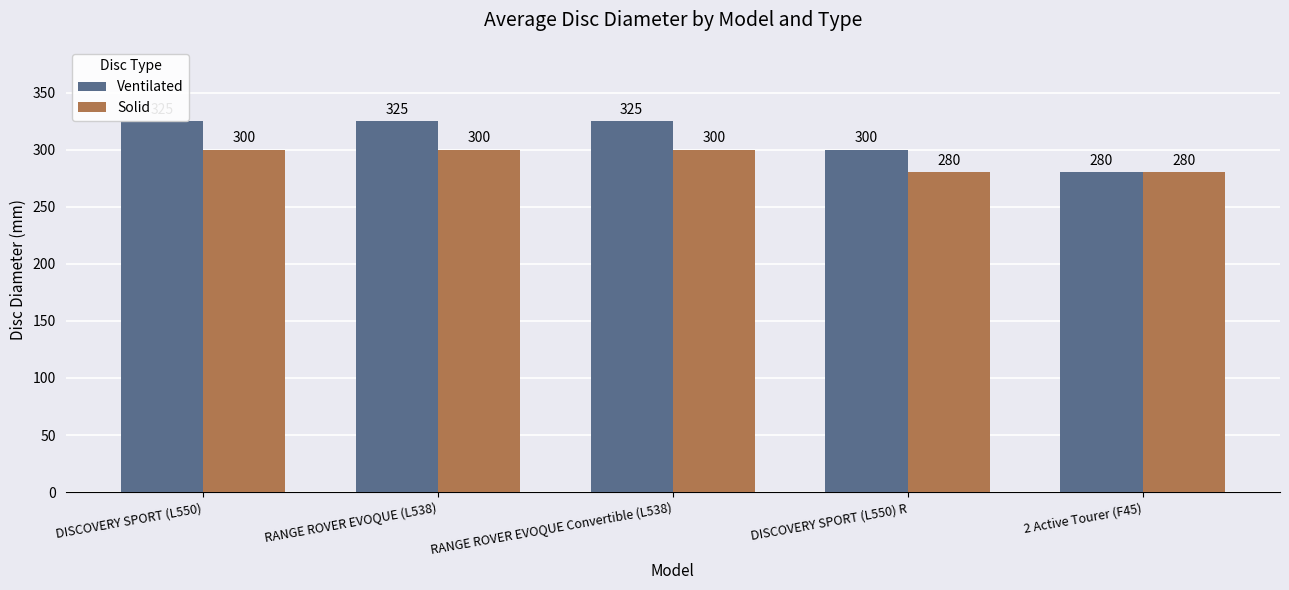

What is the label of the 4th bar from the right?

RANGE ROVER EVOQUE (L538)